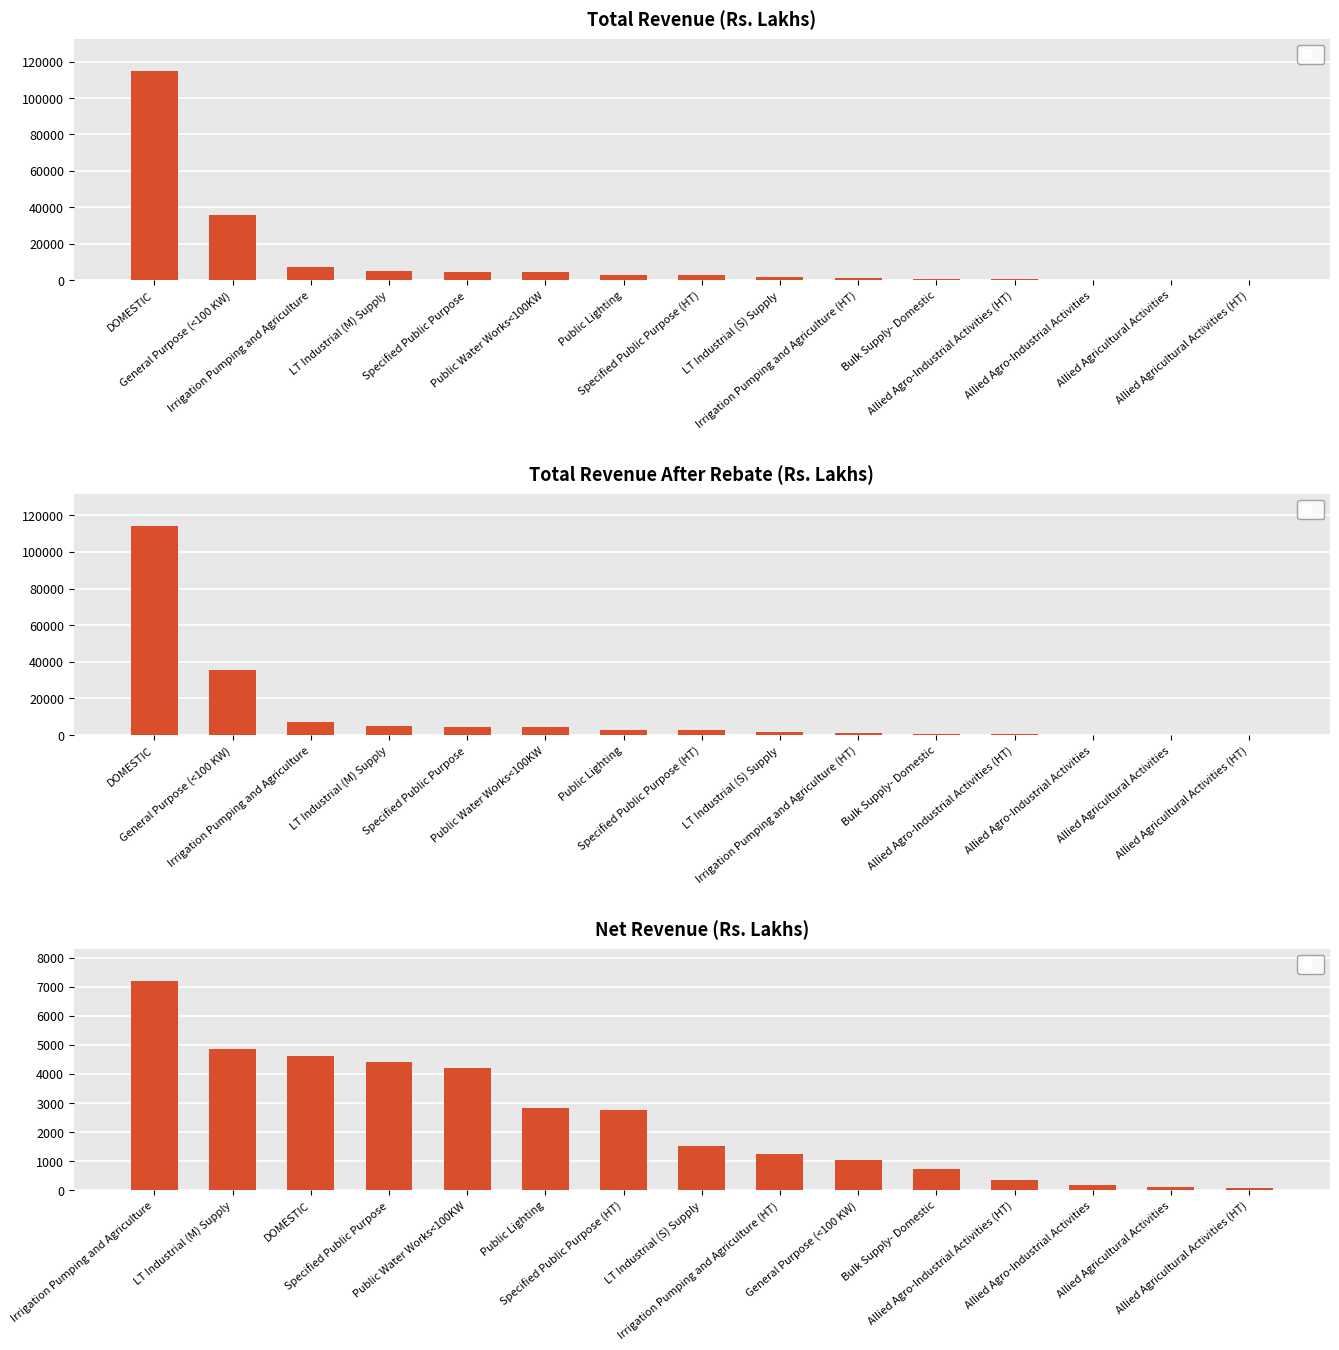

Rank the series at Specified Public Purpose from highest to lowest value.

Total Revenue (Rs. Lakhs), Total Revenue After Rebate (Rs. Lakhs), Net Revenue (Rs. Lakhs)